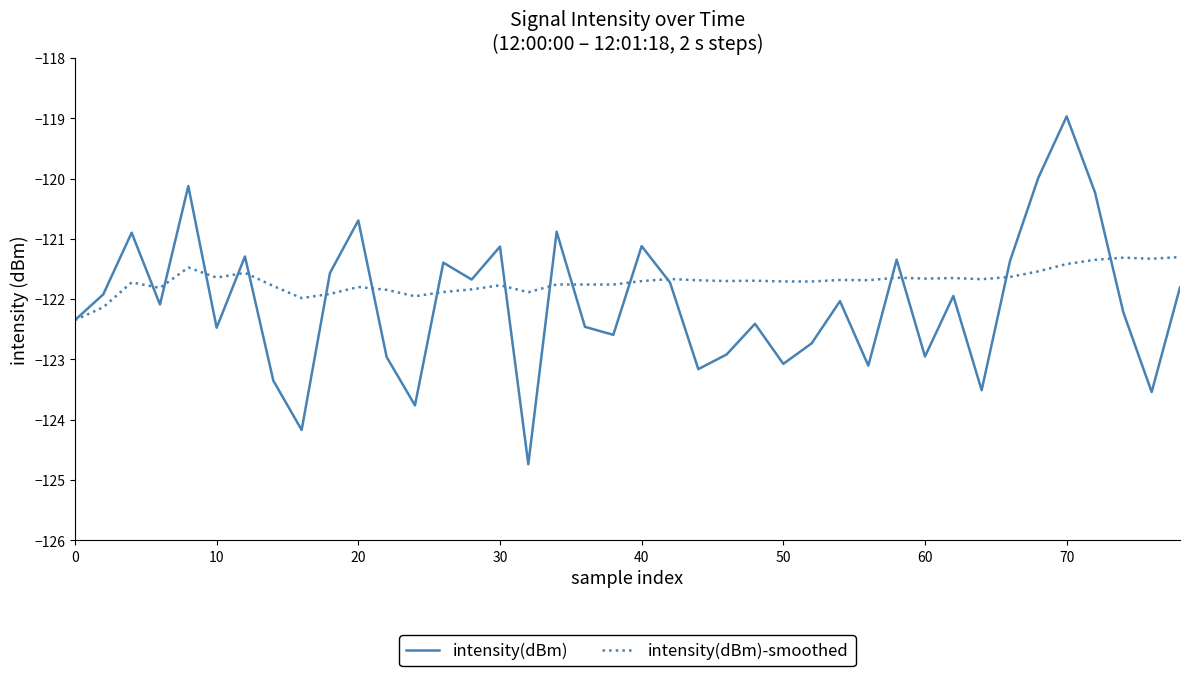

Which series has the largest range (max minus min)?

intensity(dBm)